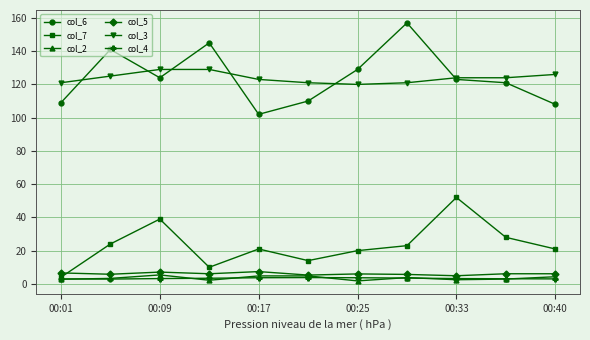

At how many categories does at least one series exceed 105?

11